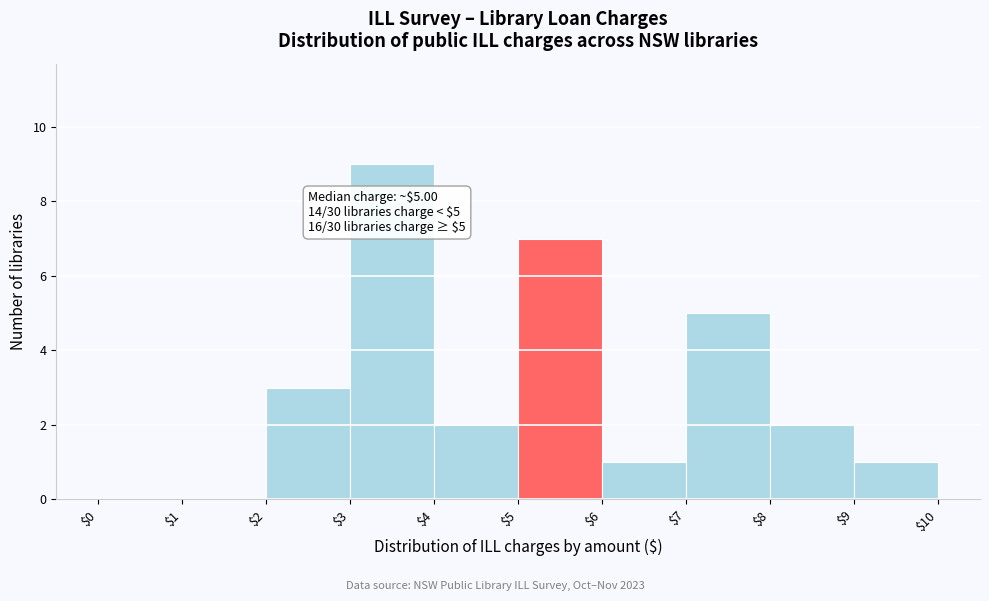

Over which range of the x-axis is the bar tallest?

$3 to $4